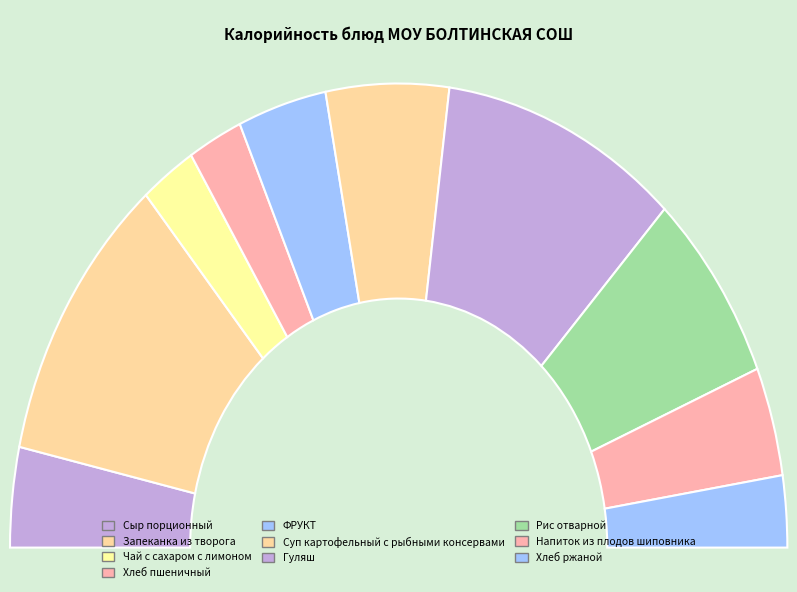

How many slices are in this pie chart?

10